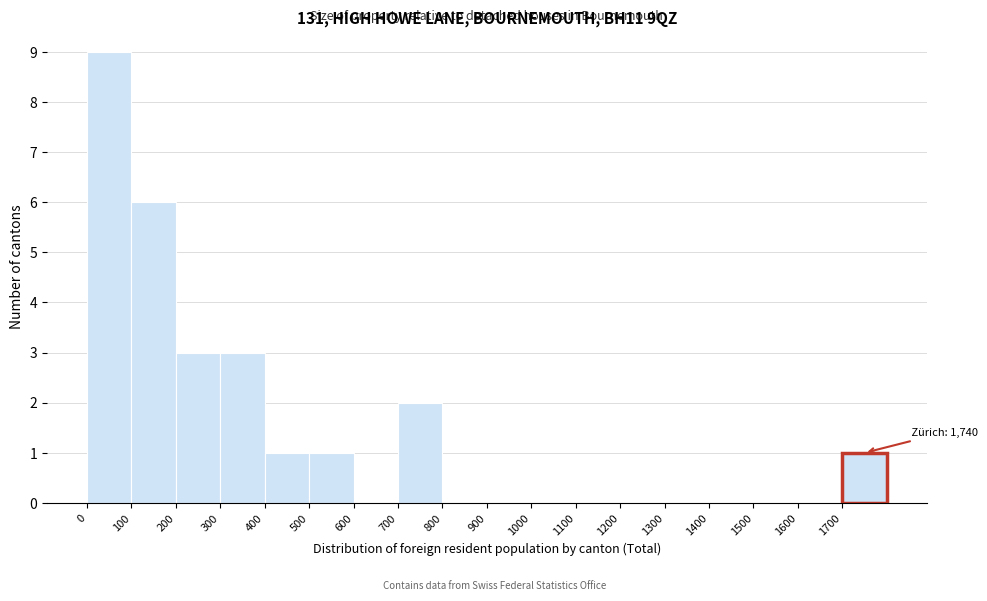

Which range on the x-axis has the tallest bar?

0 to 100